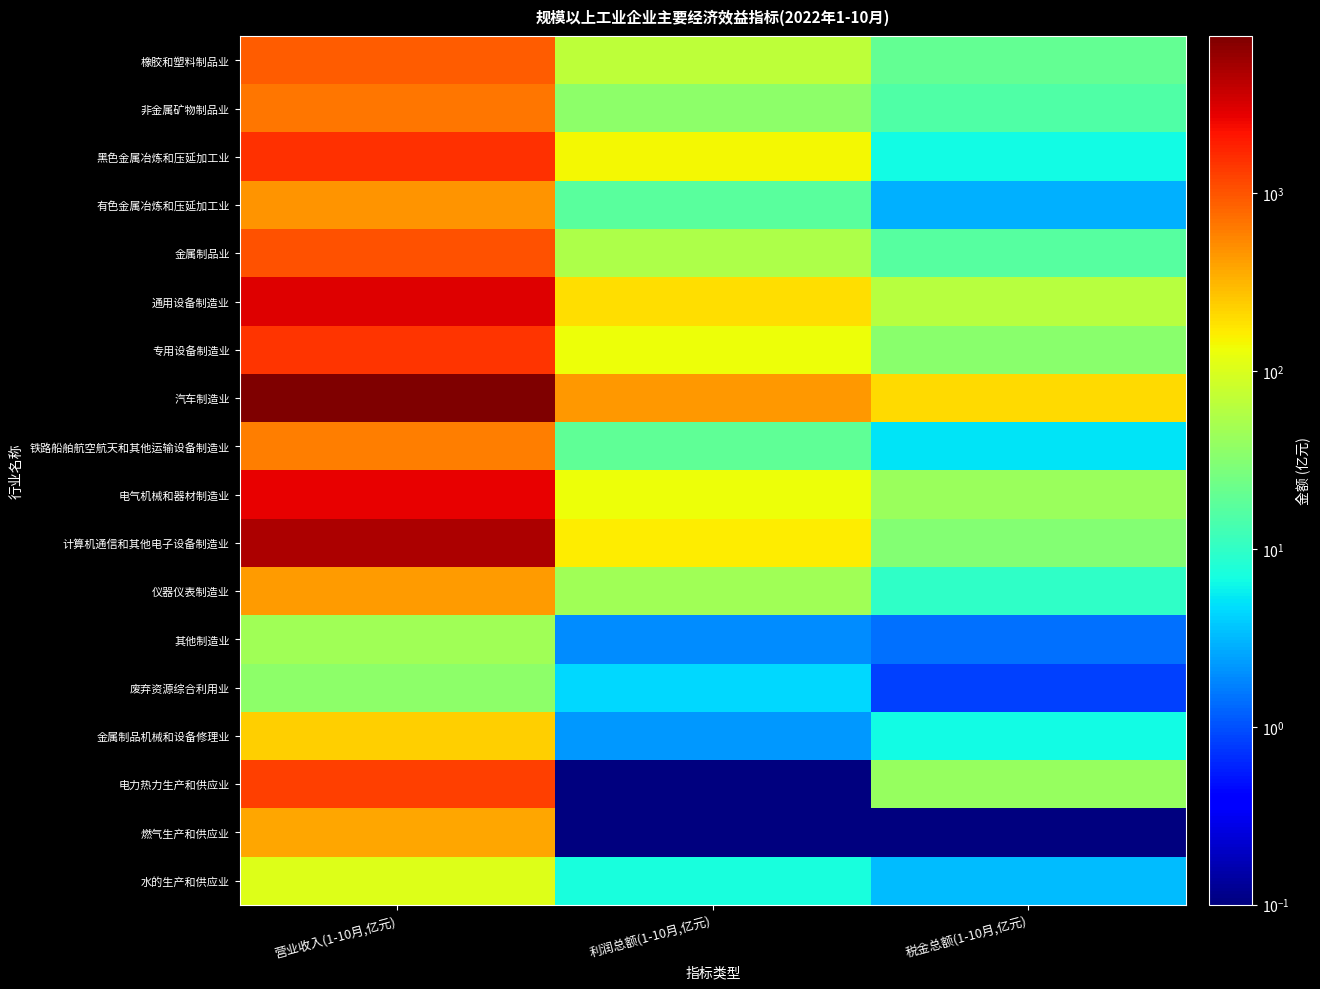

What is the total value across all series at 营业收入(1-10月,亿元)?

27368.1